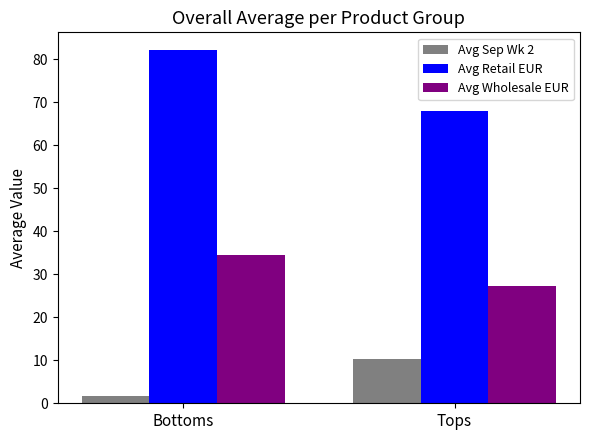

What is the average value of the Avg Sep Wk 2 series?

6.0